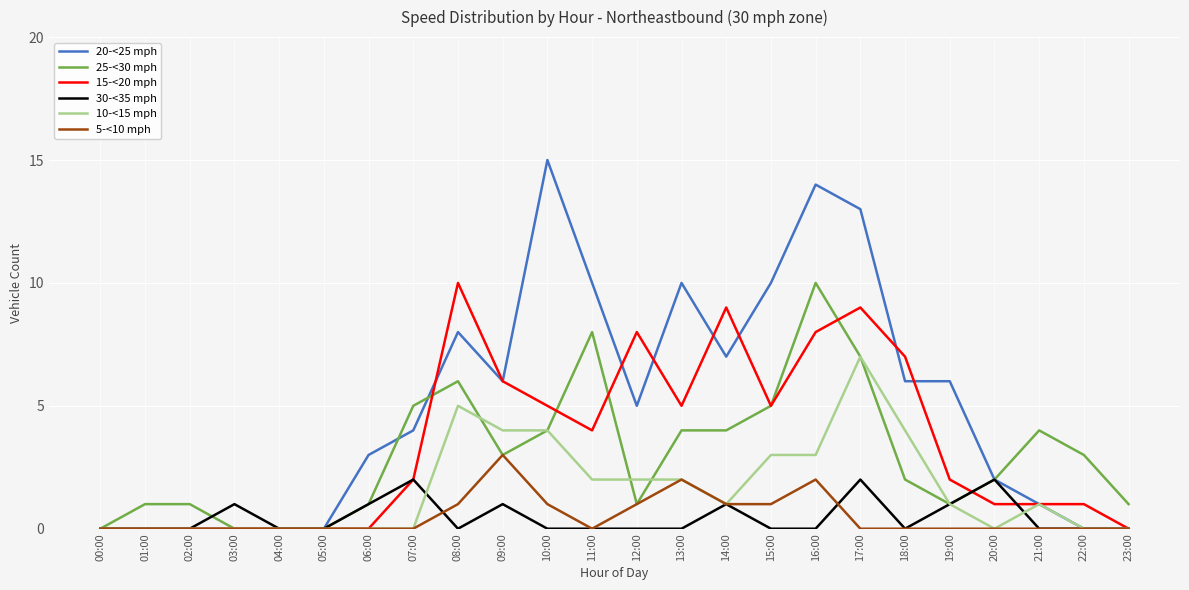

What is the maximum value shown in the chart?

15